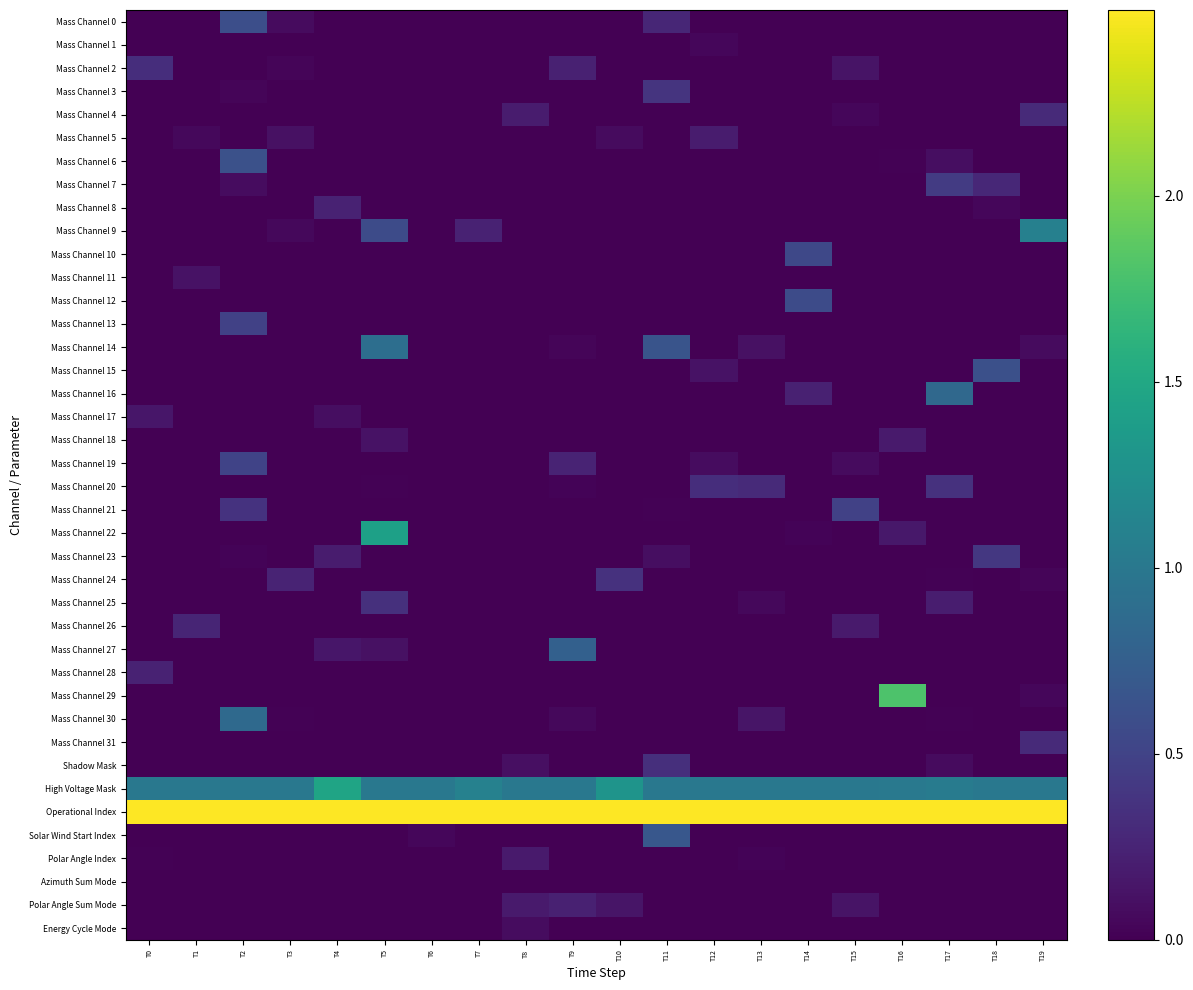

Reading left to right, what are all the values shown in this chart?

Mass Channel 0: T0=0.0	T1=0.0	T2=0.6	T3=0.1	T4=0.0	T5=0.0	T6=0.0	T7=0.0	T8=0.0	T9=0.0	T10=0.0	T11=0.3	T12=0.0	T13=0.0	T14=0.0	T15=0.0	T16=0.0	T17=0.0	T18=0.0	T19=0.0
Mass Channel 1: T0=0.0	T1=0.0	T2=0.0	T3=0.0	T4=0.0	T5=0.0	T6=0.0	T7=0.0	T8=0.0	T9=0.0	T10=0.0	T11=0.0	T12=0.0	T13=0.0	T14=0.0	T15=0.0	T16=0.0	T17=0.0	T18=0.0	T19=0.0
Mass Channel 2: T0=0.3	T1=0.0	T2=0.0	T3=0.0	T4=0.0	T5=0.0	T6=0.0	T7=0.0	T8=0.0	T9=0.2	T10=0.0	T11=0.0	T12=0.0	T13=0.0	T14=0.0	T15=0.1	T16=0.0	T17=0.0	T18=0.0	T19=0.0
Mass Channel 3: T0=0.0	T1=0.0	T2=0.0	T3=0.0	T4=0.0	T5=0.0	T6=0.0	T7=0.0	T8=0.0	T9=0.0	T10=0.0	T11=0.4	T12=0.0	T13=0.0	T14=0.0	T15=0.0	T16=0.0	T17=0.0	T18=0.0	T19=0.0
Mass Channel 4: T0=0.0	T1=0.0	T2=0.0	T3=0.0	T4=0.0	T5=0.0	T6=0.0	T7=0.0	T8=0.2	T9=0.0	T10=0.0	T11=0.0	T12=0.0	T13=0.0	T14=0.0	T15=0.0	T16=0.0	T17=0.0	T18=0.0	T19=0.3
Mass Channel 5: T0=0.0	T1=0.0	T2=0.0	T3=0.1	T4=0.0	T5=0.0	T6=0.0	T7=0.0	T8=0.0	T9=0.0	T10=0.1	T11=0.0	T12=0.2	T13=0.0	T14=0.0	T15=0.0	T16=0.0	T17=0.0	T18=0.0	T19=0.0
Mass Channel 6: T0=0.0	T1=0.0	T2=0.6	T3=0.0	T4=0.0	T5=0.0	T6=0.0	T7=0.0	T8=0.0	T9=0.0	T10=0.0	T11=0.0	T12=0.0	T13=0.0	T14=0.0	T15=0.0	T16=0.0	T17=0.1	T18=0.0	T19=0.0
Mass Channel 7: T0=0.0	T1=0.0	T2=0.1	T3=0.0	T4=0.0	T5=0.0	T6=0.0	T7=0.0	T8=0.0	T9=0.0	T10=0.0	T11=0.0	T12=0.0	T13=0.0	T14=0.0	T15=0.0	T16=0.0	T17=0.4	T18=0.3	T19=0.0
Mass Channel 8: T0=0.0	T1=0.0	T2=0.0	T3=0.0	T4=0.2	T5=0.0	T6=0.0	T7=0.0	T8=0.0	T9=0.0	T10=0.0	T11=0.0	T12=0.0	T13=0.0	T14=0.0	T15=0.0	T16=0.0	T17=0.0	T18=0.0	T19=0.0
Mass Channel 9: T0=0.0	T1=0.0	T2=0.0	T3=0.1	T4=0.0	T5=0.6	T6=0.0	T7=0.2	T8=0.0	T9=0.0	T10=0.0	T11=0.0	T12=0.0	T13=0.0	T14=0.0	T15=0.0	T16=0.0	T17=0.0	T18=0.0	T19=1.1
Mass Channel 10: T0=0.0	T1=0.0	T2=0.0	T3=0.0	T4=0.0	T5=0.0	T6=0.0	T7=0.0	T8=0.0	T9=0.0	T10=0.0	T11=0.0	T12=0.0	T13=0.0	T14=0.5	T15=0.0	T16=0.0	T17=0.0	T18=0.0	T19=0.0
Mass Channel 11: T0=0.0	T1=0.1	T2=0.0	T3=0.0	T4=0.0	T5=0.0	T6=0.0	T7=0.0	T8=0.0	T9=0.0	T10=0.0	T11=0.0	T12=0.0	T13=0.0	T14=0.0	T15=0.0	T16=0.0	T17=0.0	T18=0.0	T19=0.0
Mass Channel 12: T0=0.0	T1=0.0	T2=0.0	T3=0.0	T4=0.0	T5=0.0	T6=0.0	T7=0.0	T8=0.0	T9=0.0	T10=0.0	T11=0.0	T12=0.0	T13=0.0	T14=0.6	T15=0.0	T16=0.0	T17=0.0	T18=0.0	T19=0.0
Mass Channel 13: T0=0.0	T1=0.0	T2=0.5	T3=0.0	T4=0.0	T5=0.0	T6=0.0	T7=0.0	T8=0.0	T9=0.0	T10=0.0	T11=0.0	T12=0.0	T13=0.0	T14=0.0	T15=0.0	T16=0.0	T17=0.0	T18=0.0	T19=0.0
Mass Channel 14: T0=0.0	T1=0.0	T2=0.0	T3=0.0	T4=0.0	T5=0.9	T6=0.0	T7=0.0	T8=0.0	T9=0.0	T10=0.0	T11=0.6	T12=0.0	T13=0.1	T14=0.0	T15=0.0	T16=0.0	T17=0.0	T18=0.0	T19=0.1
Mass Channel 15: T0=0.0	T1=0.0	T2=0.0	T3=0.0	T4=0.0	T5=0.0	T6=0.0	T7=0.0	T8=0.0	T9=0.0	T10=0.0	T11=0.0	T12=0.1	T13=0.0	T14=0.0	T15=0.0	T16=0.0	T17=0.0	T18=0.6	T19=0.0
Mass Channel 16: T0=0.0	T1=0.0	T2=0.0	T3=0.0	T4=0.0	T5=0.0	T6=0.0	T7=0.0	T8=0.0	T9=0.0	T10=0.0	T11=0.0	T12=0.0	T13=0.0	T14=0.2	T15=0.0	T16=0.0	T17=0.8	T18=0.0	T19=0.0
Mass Channel 17: T0=0.2	T1=0.0	T2=0.0	T3=0.0	T4=0.1	T5=0.0	T6=0.0	T7=0.0	T8=0.0	T9=0.0	T10=0.0	T11=0.0	T12=0.0	T13=0.0	T14=0.0	T15=0.0	T16=0.0	T17=0.0	T18=0.0	T19=0.0
Mass Channel 18: T0=0.0	T1=0.0	T2=0.0	T3=0.0	T4=0.0	T5=0.1	T6=0.0	T7=0.0	T8=0.0	T9=0.0	T10=0.0	T11=0.0	T12=0.0	T13=0.0	T14=0.0	T15=0.0	T16=0.2	T17=0.0	T18=0.0	T19=0.0
Mass Channel 19: T0=0.0	T1=0.0	T2=0.5	T3=0.0	T4=0.0	T5=0.0	T6=0.0	T7=0.0	T8=0.0	T9=0.3	T10=0.0	T11=0.0	T12=0.1	T13=0.0	T14=0.0	T15=0.1	T16=0.0	T17=0.0	T18=0.0	T19=0.0
Mass Channel 20: T0=0.0	T1=0.0	T2=0.0	T3=0.0	T4=0.0	T5=0.0	T6=0.0	T7=0.0	T8=0.0	T9=0.0	T10=0.0	T11=0.0	T12=0.3	T13=0.3	T14=0.0	T15=0.0	T16=0.0	T17=0.4	T18=0.0	T19=0.0
Mass Channel 21: T0=0.0	T1=0.0	T2=0.4	T3=0.0	T4=0.0	T5=0.0	T6=0.0	T7=0.0	T8=0.0	T9=0.0	T10=0.0	T11=0.0	T12=0.0	T13=0.0	T14=0.0	T15=0.5	T16=0.0	T17=0.0	T18=0.0	T19=0.0
Mass Channel 22: T0=0.0	T1=0.0	T2=0.0	T3=0.0	T4=0.0	T5=1.4	T6=0.0	T7=0.0	T8=0.0	T9=0.0	T10=0.0	T11=0.0	T12=0.0	T13=0.0	T14=0.0	T15=0.0	T16=0.2	T17=0.0	T18=0.0	T19=0.0
Mass Channel 23: T0=0.0	T1=0.0	T2=0.0	T3=0.0	T4=0.2	T5=0.0	T6=0.0	T7=0.0	T8=0.0	T9=0.0	T10=0.0	T11=0.1	T12=0.0	T13=0.0	T14=0.0	T15=0.0	T16=0.0	T17=0.0	T18=0.4	T19=0.0
Mass Channel 24: T0=0.0	T1=0.0	T2=0.0	T3=0.2	T4=0.0	T5=0.0	T6=0.0	T7=0.0	T8=0.0	T9=0.0	T10=0.4	T11=0.0	T12=0.0	T13=0.0	T14=0.0	T15=0.0	T16=0.0	T17=0.0	T18=0.0	T19=0.0
Mass Channel 25: T0=0.0	T1=0.0	T2=0.0	T3=0.0	T4=0.0	T5=0.3	T6=0.0	T7=0.0	T8=0.0	T9=0.0	T10=0.0	T11=0.0	T12=0.0	T13=0.1	T14=0.0	T15=0.0	T16=0.0	T17=0.2	T18=0.0	T19=0.0
Mass Channel 26: T0=0.0	T1=0.3	T2=0.0	T3=0.0	T4=0.0	T5=0.0	T6=0.0	T7=0.0	T8=0.0	T9=0.0	T10=0.0	T11=0.0	T12=0.0	T13=0.0	T14=0.0	T15=0.2	T16=0.0	T17=0.0	T18=0.0	T19=0.0
Mass Channel 27: T0=0.0	T1=0.0	T2=0.0	T3=0.0	T4=0.2	T5=0.1	T6=0.0	T7=0.0	T8=0.0	T9=0.8	T10=0.0	T11=0.0	T12=0.0	T13=0.0	T14=0.0	T15=0.0	T16=0.0	T17=0.0	T18=0.0	T19=0.0
Mass Channel 28: T0=0.2	T1=0.0	T2=0.0	T3=0.0	T4=0.0	T5=0.0	T6=0.0	T7=0.0	T8=0.0	T9=0.0	T10=0.0	T11=0.0	T12=0.0	T13=0.0	T14=0.0	T15=0.0	T16=0.0	T17=0.0	T18=0.0	T19=0.0
Mass Channel 29: T0=0.0	T1=0.0	T2=0.0	T3=0.0	T4=0.0	T5=0.0	T6=0.0	T7=0.0	T8=0.0	T9=0.0	T10=0.0	T11=0.0	T12=0.0	T13=0.0	T14=0.0	T15=0.0	T16=1.8	T17=0.0	T18=0.0	T19=0.0
Mass Channel 30: T0=0.0	T1=0.0	T2=0.9	T3=0.0	T4=0.0	T5=0.0	T6=0.0	T7=0.0	T8=0.0	T9=0.1	T10=0.0	T11=0.0	T12=0.0	T13=0.1	T14=0.0	T15=0.0	T16=0.0	T17=0.0	T18=0.0	T19=0.0
Mass Channel 31: T0=0.0	T1=0.0	T2=0.0	T3=0.0	T4=0.0	T5=0.0	T6=0.0	T7=0.0	T8=0.0	T9=0.0	T10=0.0	T11=0.0	T12=0.0	T13=0.0	T14=0.0	T15=0.0	T16=0.0	T17=0.0	T18=0.0	T19=0.3
Shadow Mask: T0=0.0	T1=0.0	T2=0.0	T3=0.0	T4=0.0	T5=0.0	T6=0.0	T7=0.0	T8=0.1	T9=0.0	T10=0.0	T11=0.3	T12=0.0	T13=0.0	T14=0.0	T15=0.0	T16=0.0	T17=0.1	T18=0.0	T19=0.0
High Voltage Mask: T0=1.0	T1=1.0	T2=1.0	T3=1.0	T4=1.5	T5=1.0	T6=1.0	T7=1.1	T8=1.0	T9=1.0	T10=1.3	T11=1.0	T12=1.0	T13=1.0	T14=1.0	T15=1.0	T16=1.0	T17=1.0	T18=1.0	T19=1.0
Operational Index: T0=2.5	T1=2.5	T2=2.5	T3=2.5	T4=2.5	T5=2.5	T6=2.5	T7=2.5	T8=2.5	T9=2.5	T10=2.5	T11=2.5	T12=2.5	T13=2.5	T14=2.5	T15=2.5	T16=2.5	T17=2.5	T18=2.5	T19=2.5
Solar Wind Start Index: T0=0.0	T1=0.0	T2=0.0	T3=0.0	T4=0.0	T5=0.0	T6=0.0	T7=0.0	T8=0.0	T9=0.0	T10=0.0	T11=0.7	T12=0.0	T13=0.0	T14=0.0	T15=0.0	T16=0.0	T17=0.0	T18=0.0	T19=0.0
Polar Angle Index: T0=0.0	T1=0.0	T2=0.0	T3=0.0	T4=0.0	T5=0.0	T6=0.0	T7=0.0	T8=0.2	T9=0.0	T10=0.0	T11=0.0	T12=0.0	T13=0.0	T14=0.0	T15=0.0	T16=0.0	T17=0.0	T18=0.0	T19=0.0
Azimuth Sum Mode: T0=0.0	T1=0.0	T2=0.0	T3=0.0	T4=0.0	T5=0.0	T6=0.0	T7=0.0	T8=0.0	T9=0.0	T10=0.0	T11=0.0	T12=0.0	T13=0.0	T14=0.0	T15=0.0	T16=0.0	T17=0.0	T18=0.0	T19=0.0
Polar Angle Sum Mode: T0=0.0	T1=0.0	T2=0.0	T3=0.0	T4=0.0	T5=0.0	T6=0.0	T7=0.0	T8=0.2	T9=0.2	T10=0.1	T11=0.0	T12=0.0	T13=0.0	T14=0.0	T15=0.1	T16=0.0	T17=0.0	T18=0.0	T19=0.0
Energy Cycle Mode: T0=0.0	T1=0.0	T2=0.0	T3=0.0	T4=0.0	T5=0.0	T6=0.0	T7=0.0	T8=0.1	T9=0.0	T10=0.0	T11=0.0	T12=0.0	T13=0.0	T14=0.0	T15=0.0	T16=0.0	T17=0.0	T18=0.0	T19=0.0